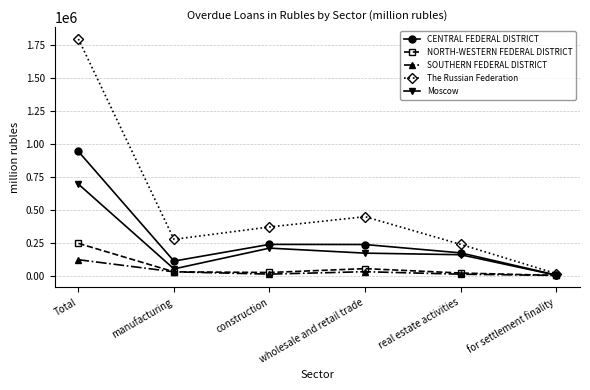

Which series changed the most between Total and construction?

The Russian Federation